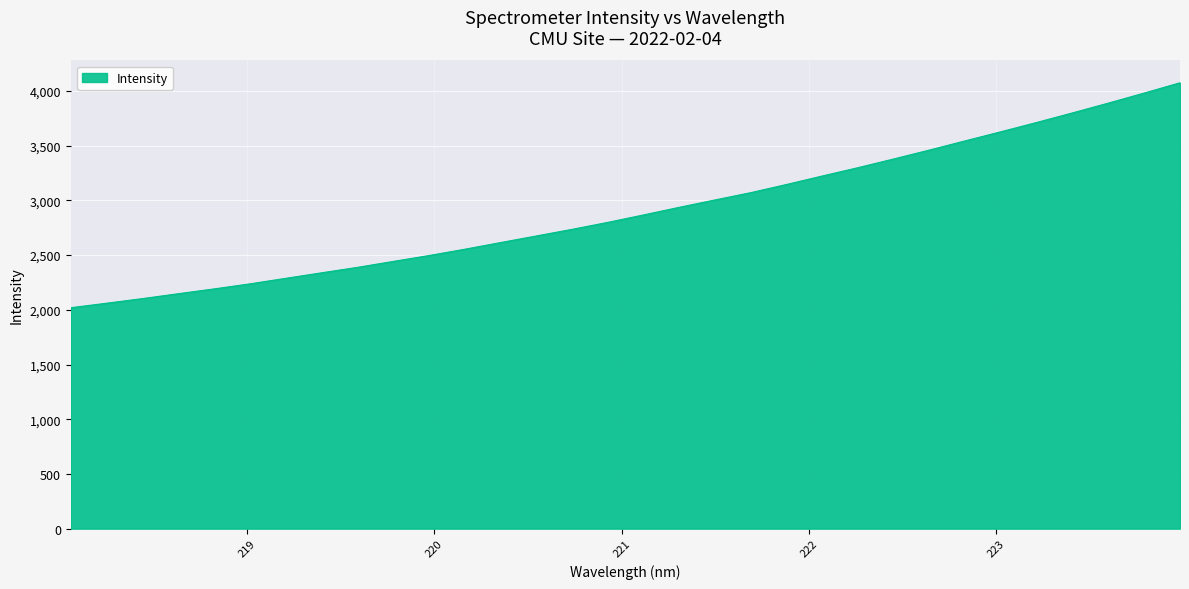

What is the greatest value displayed?

4074.9